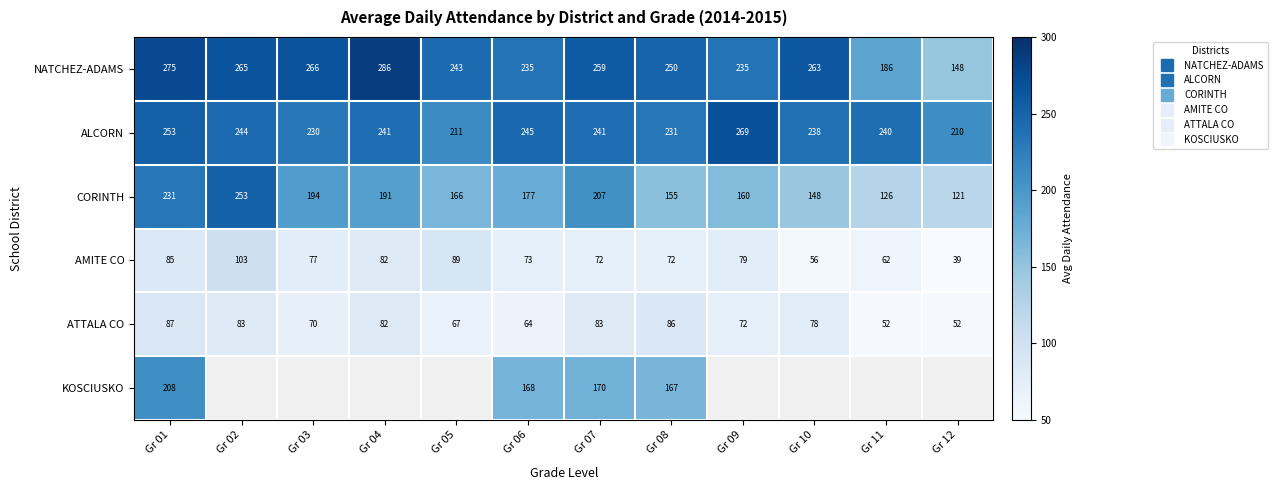

What is the spread (max minus min) of values at Gr 06?

180.7